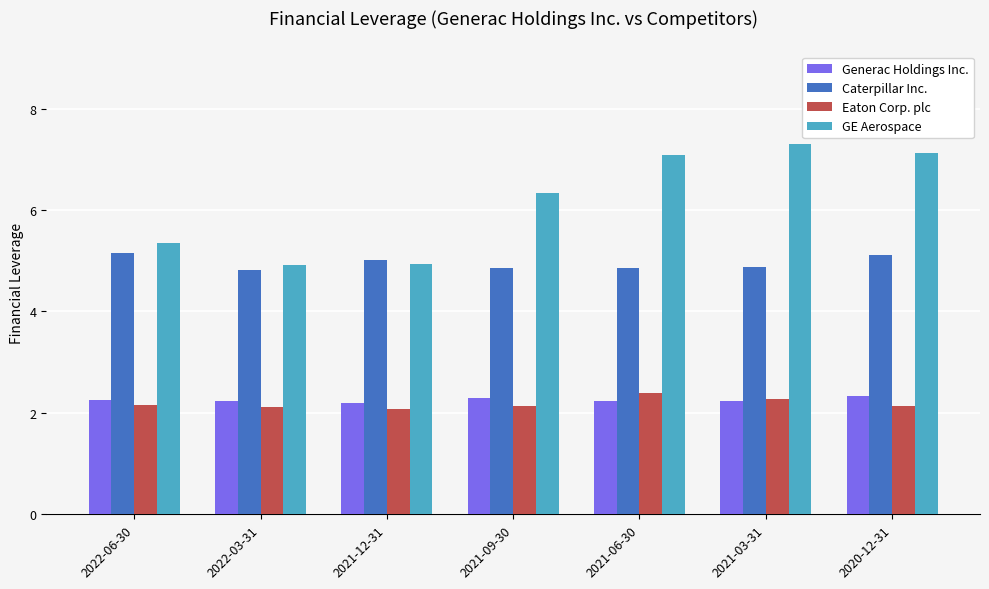

What is the highest value of the Caterpillar Inc. series?

5.2